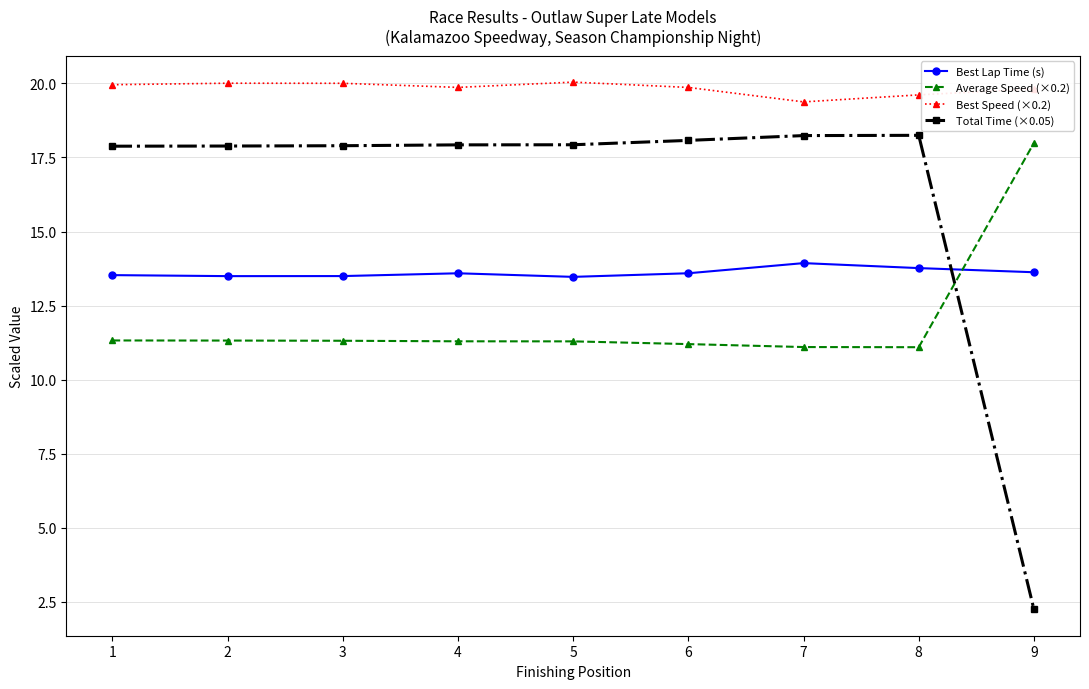

What is the difference between the Average Speed (×0.2) values at 7 and 6?

0.1